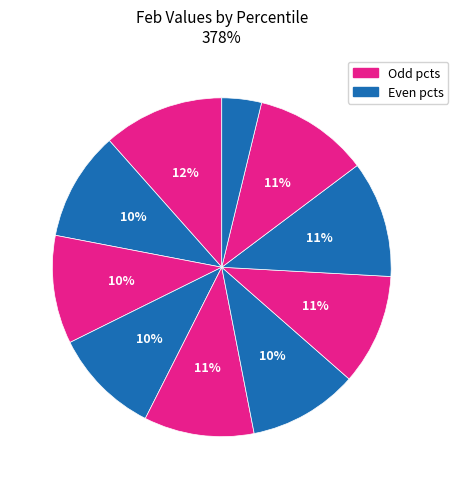

Count the number of slices in the pie.

10